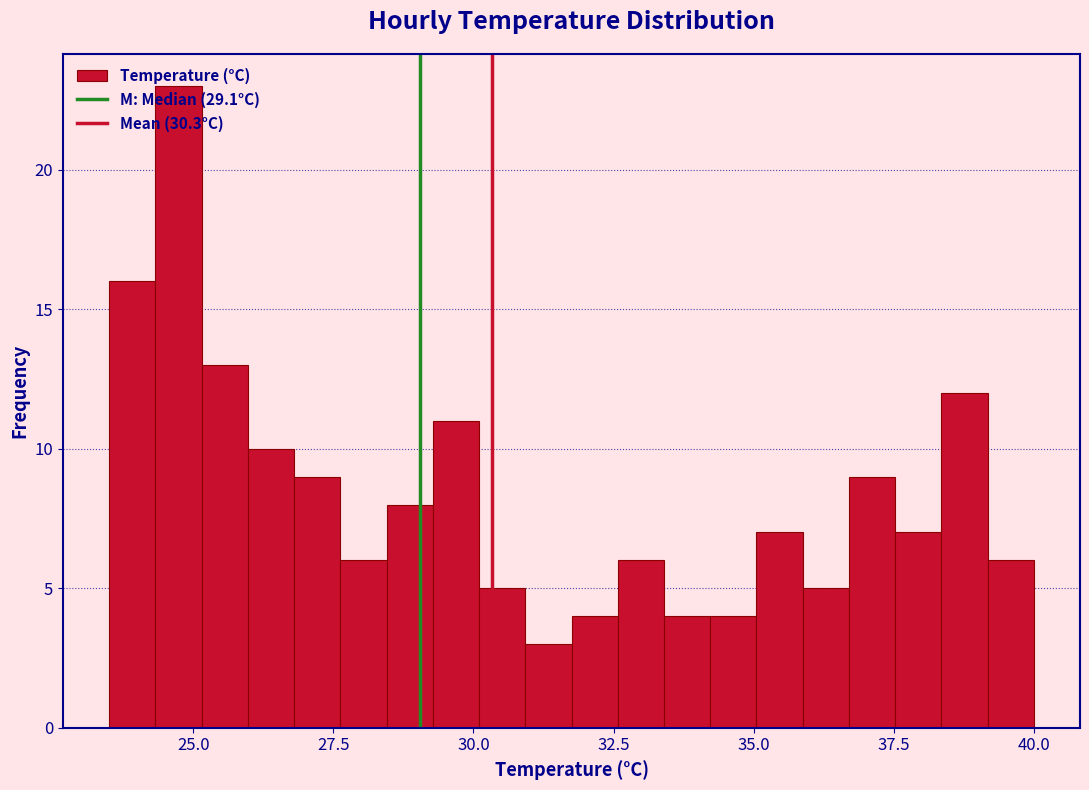

Around what value on the x-axis is the tallest bar? Give the approximate position of its centre, as read against the axis.

24.5